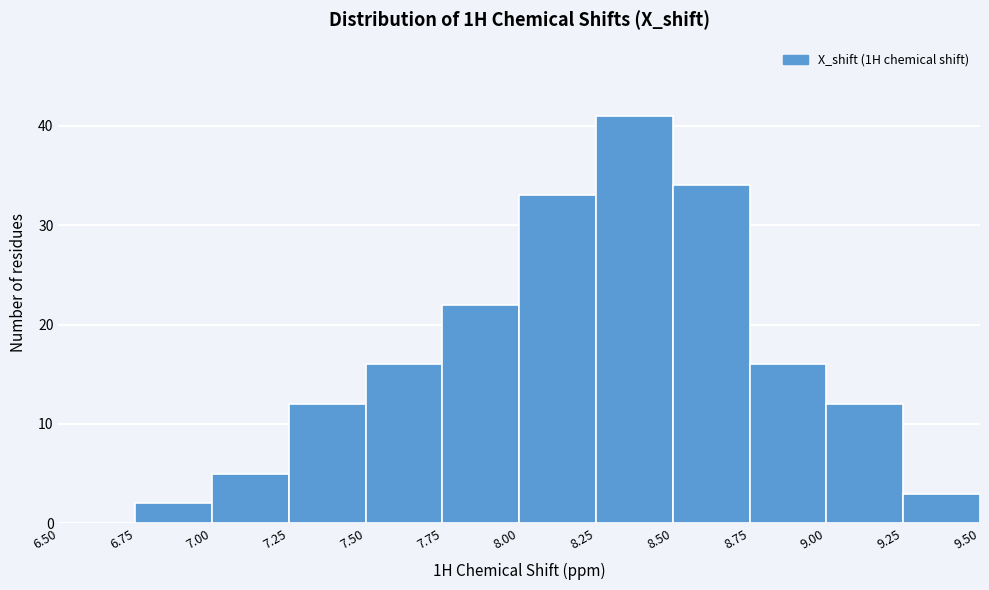

Reading left to right, transcribe this chart: for each bar, give the range it covers on the x-axis and its height. The values are not printed on the chart, so give them approximately, as read against the axis.

6.50 to 6.75: 0
6.75 to 7.00: 2
7.00 to 7.25: 5
7.25 to 7.50: 12
7.50 to 7.75: 16
7.75 to 8.00: 22
8.00 to 8.25: 33
8.25 to 8.50: 41
8.50 to 8.75: 34
8.75 to 9.00: 16
9.00 to 9.25: 12
9.25 to 9.50: 3